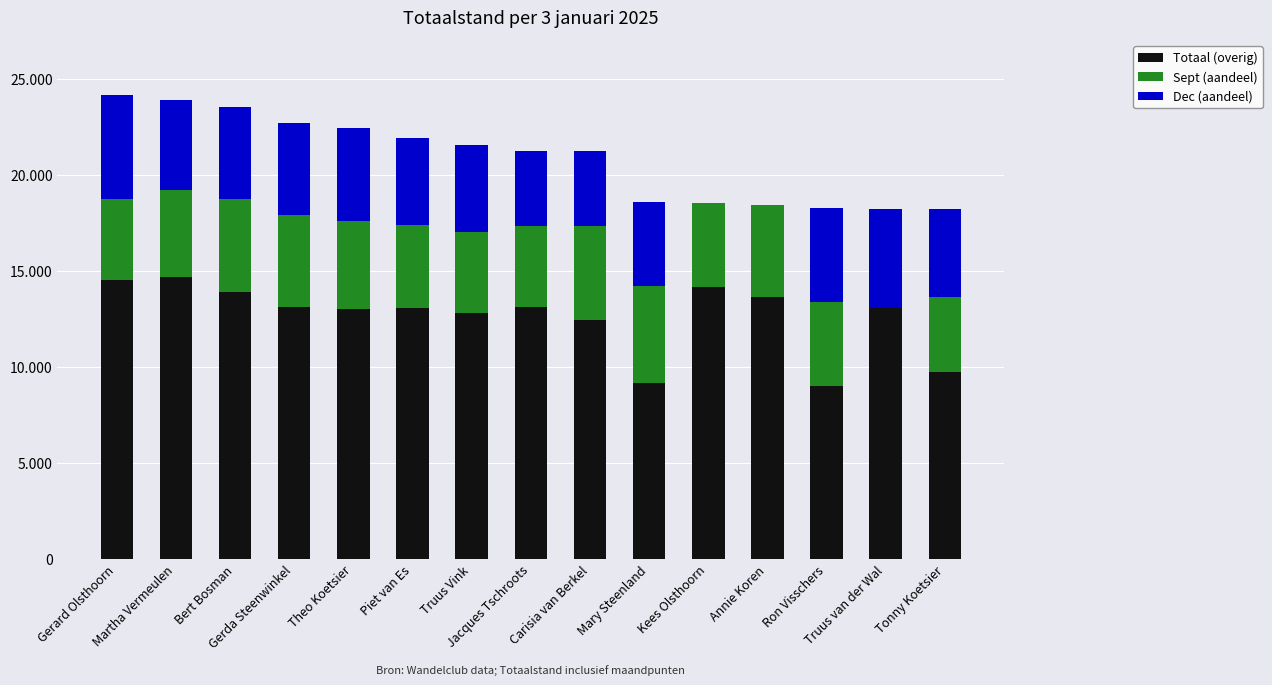

At which label does Totaal (overig) reach its peak?

Martha Vermeulen